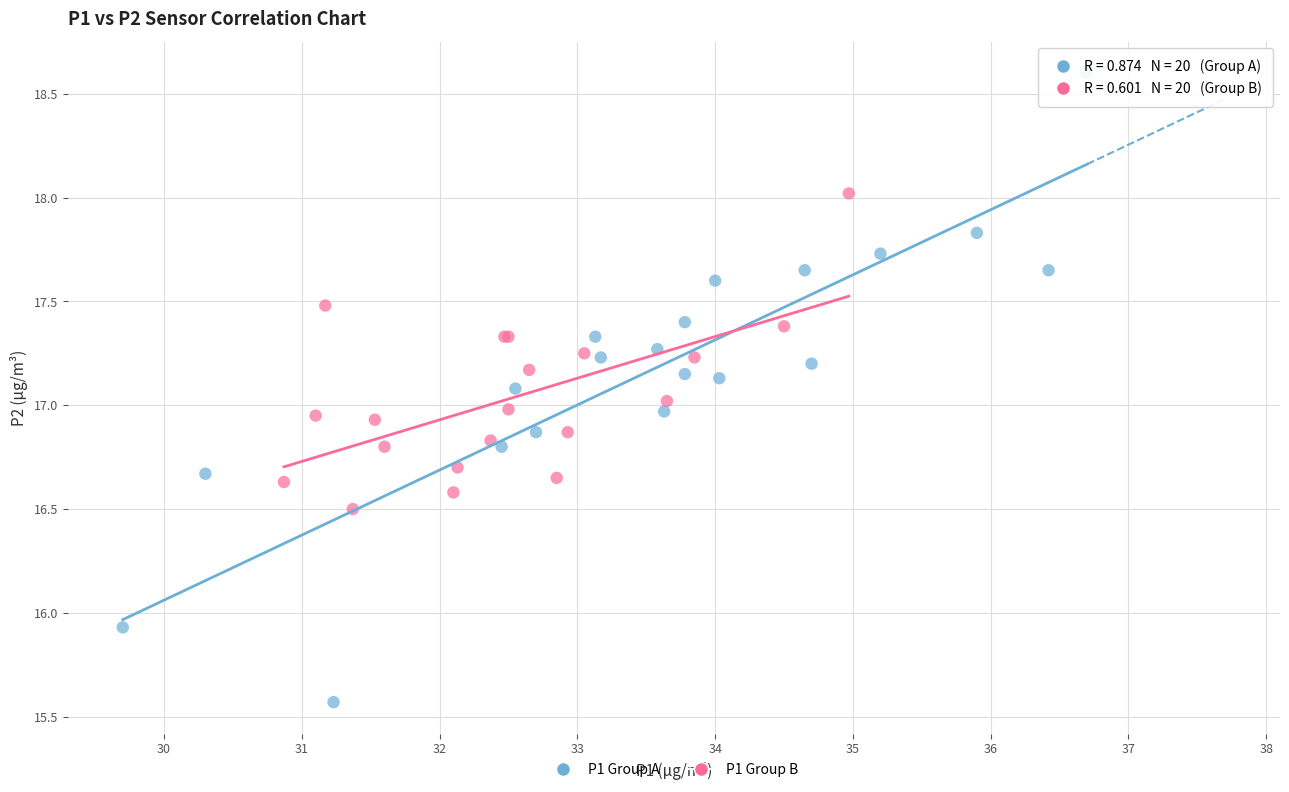

Which series contains the lowest Y value?

P1 Group A